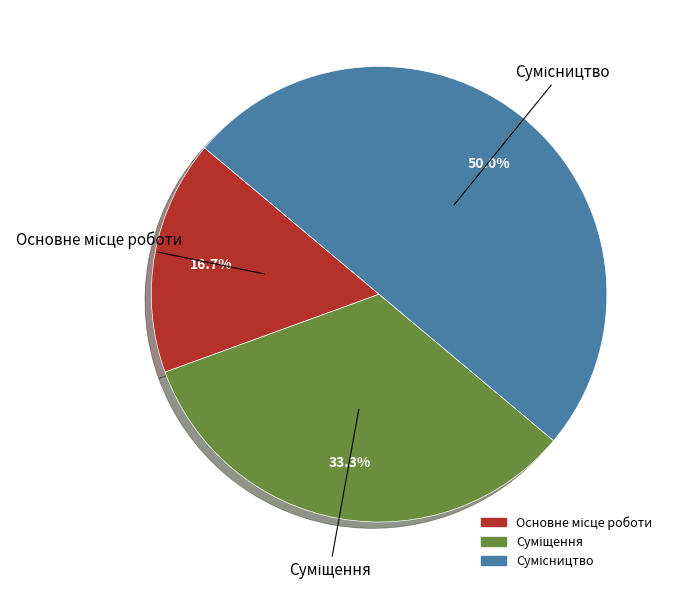

Count the number of slices in the pie.

3